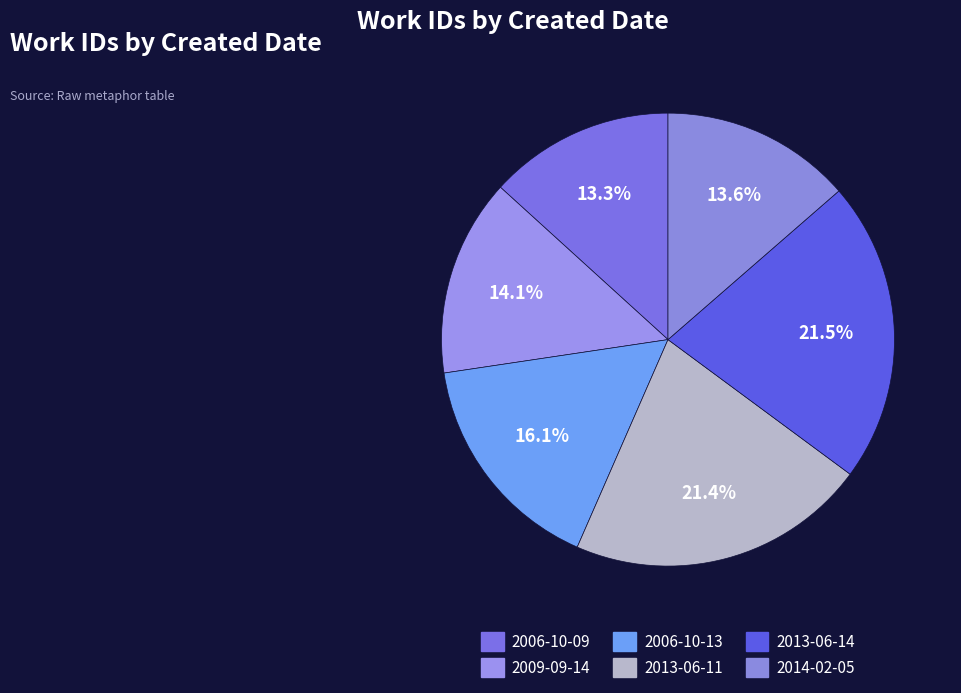

Count the number of slices in the pie.

6